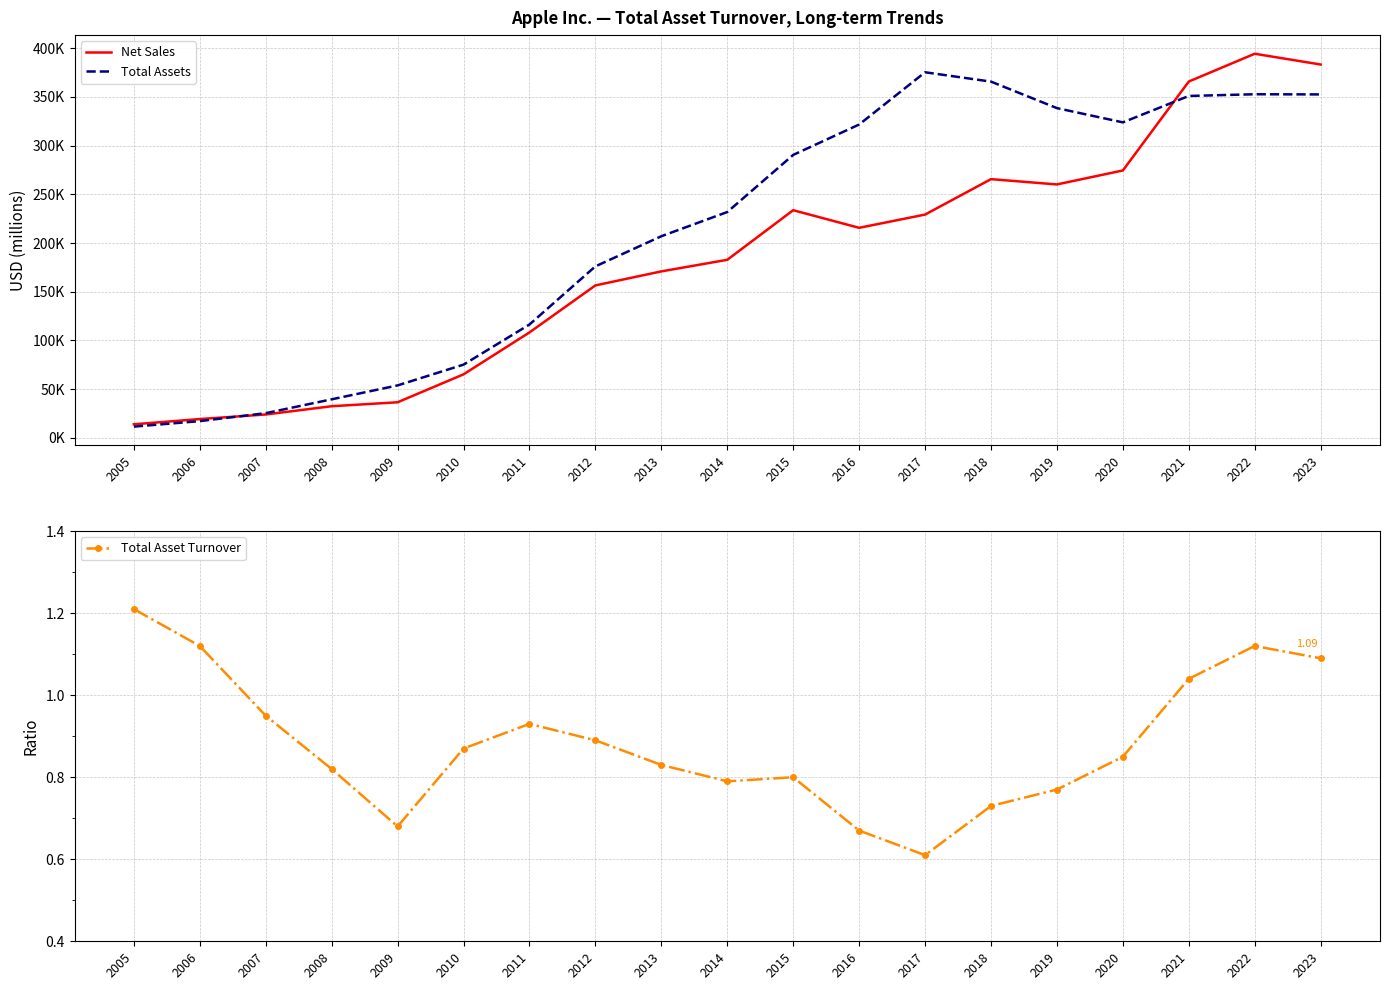

What is the smallest value displayed?

0.6